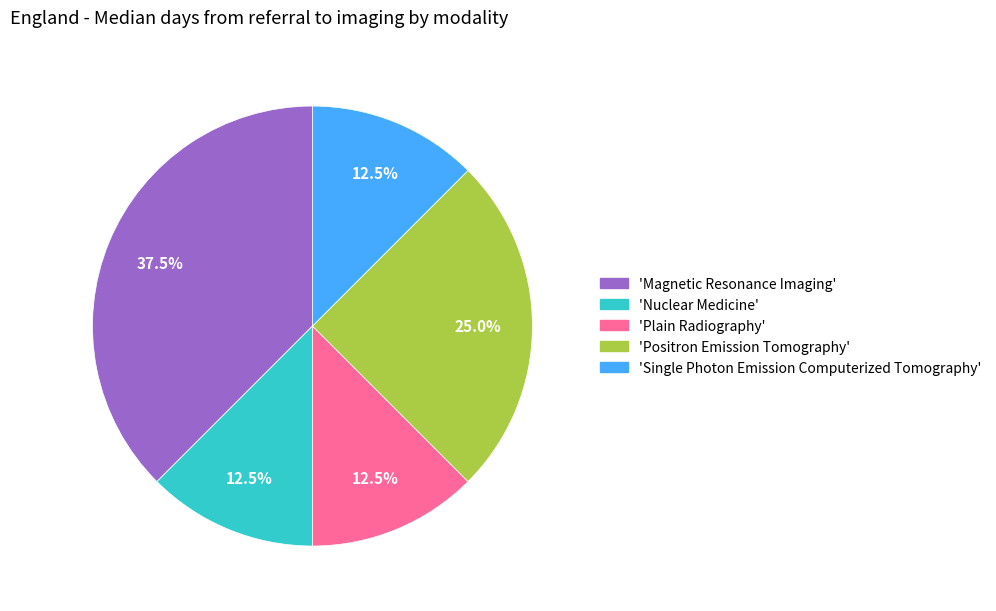

Does any single category account for the majority?

No